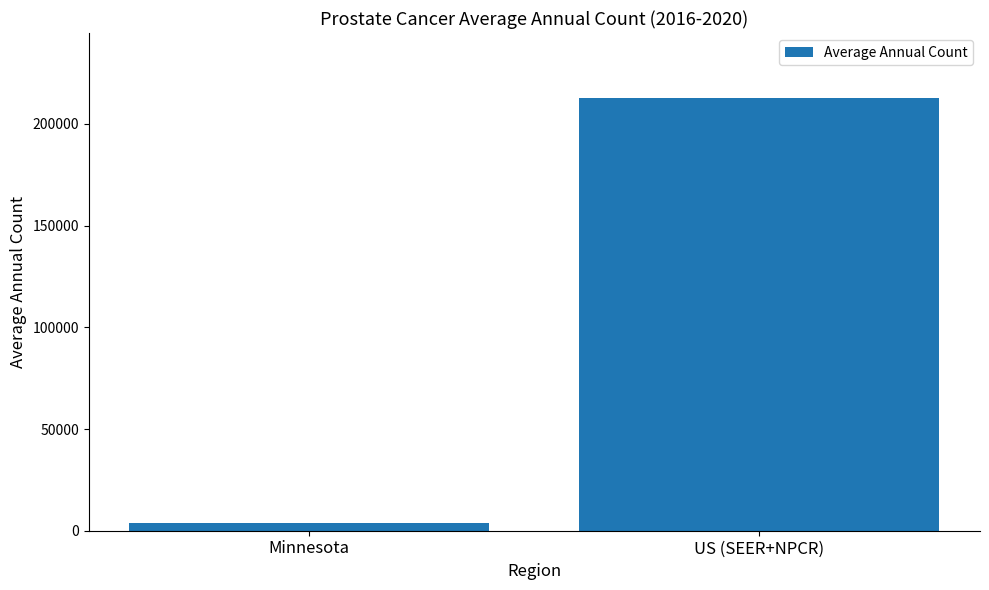

What is the sum of the values at US (SEER+NPCR) and Minnesota?

216687